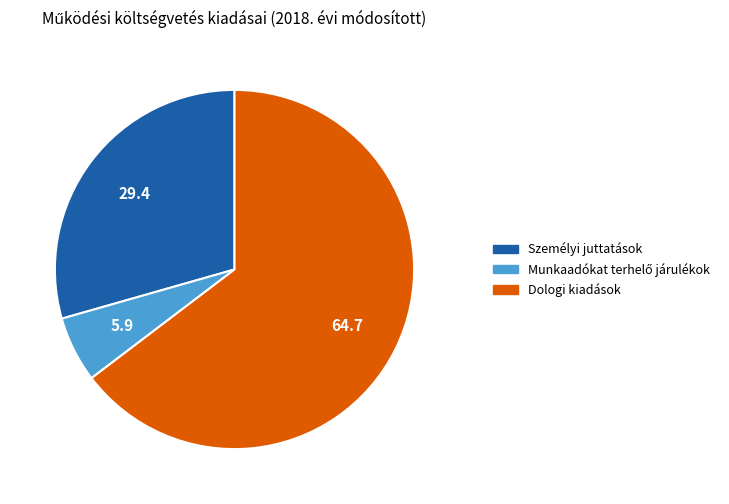

Is there a majority slice in this chart?

Yes